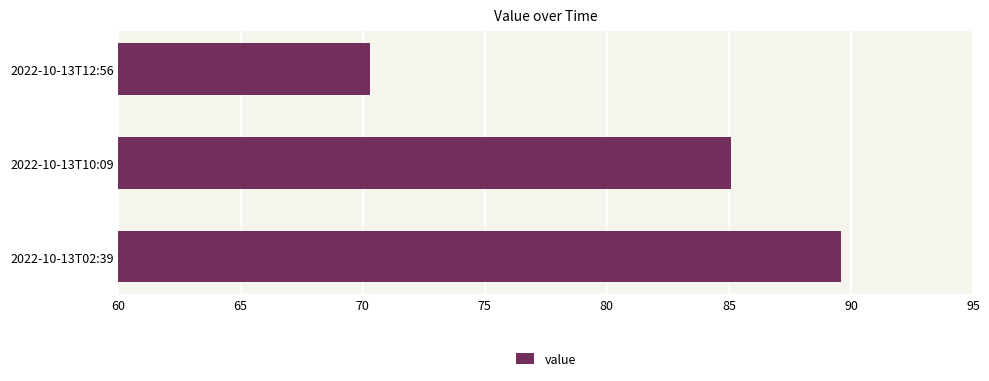

The chart shows a value of 33.2 at 2022-10-13T12:56. True or false?

False